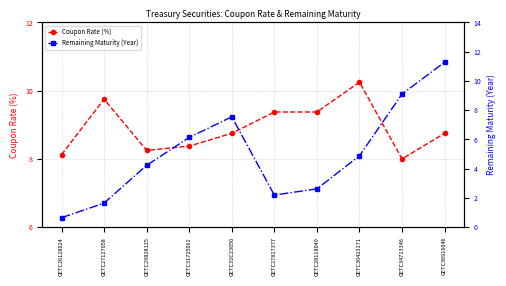

How many data points in Coupon Rate (%) are above 8?

9